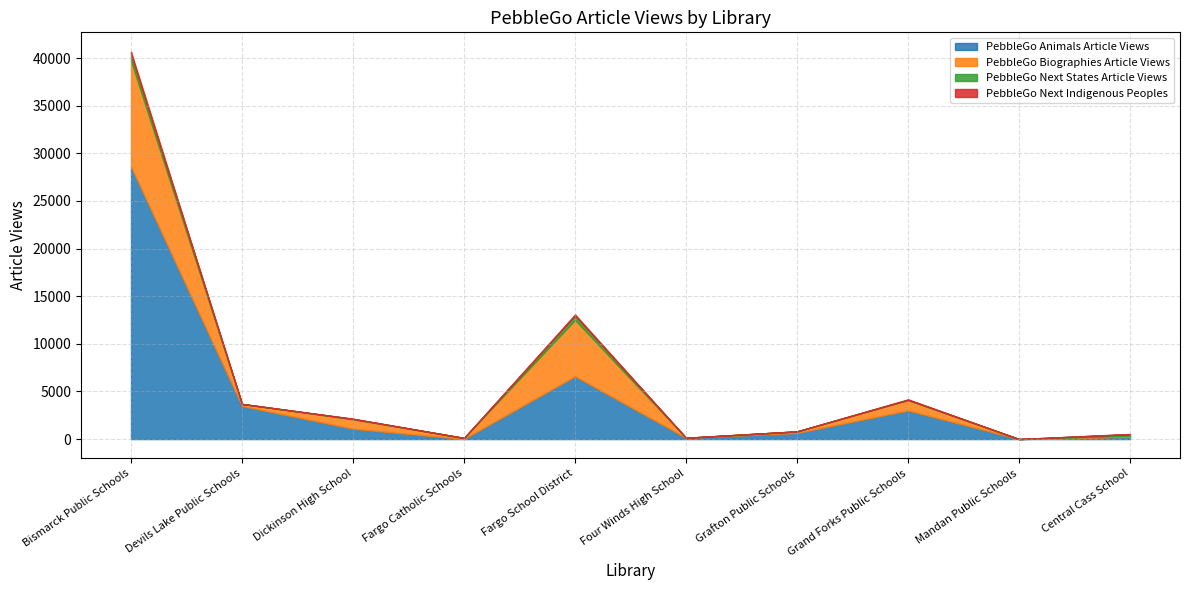

The PebbleGo Animals Article Views series shows 78 at Central Cass School. True or false?

False